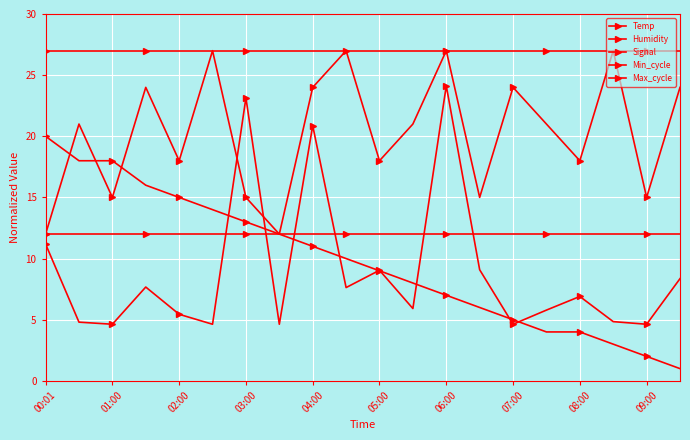

Which series has the largest range (max minus min)?

Max_cycle